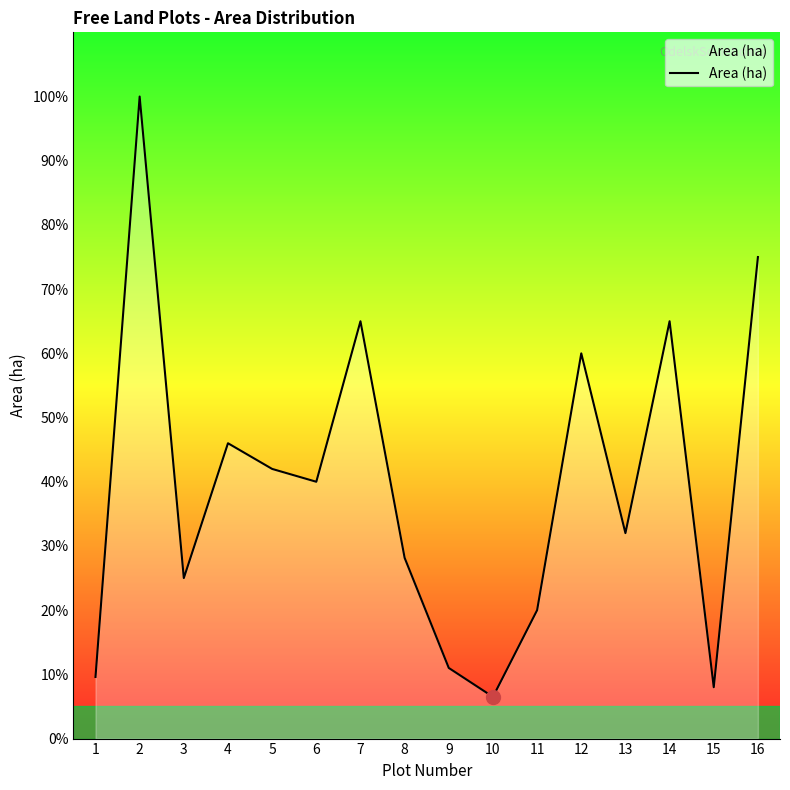

Which category has the lowest value across all series?

10